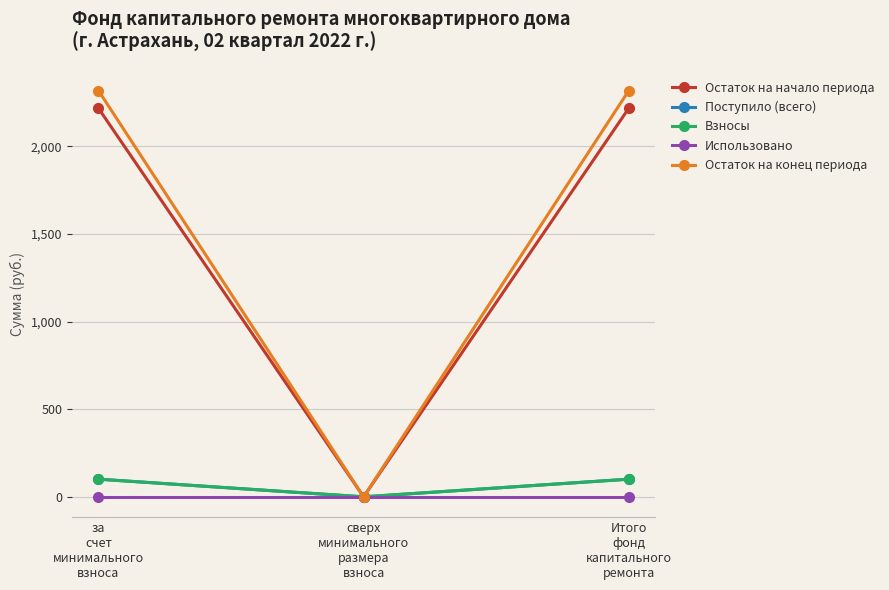

List the labels in order of Взносы value, largest first.

за
счет
минимального
взноса, Итого
фонд
капитального
ремонта, сверх
минимального
размера
взноса